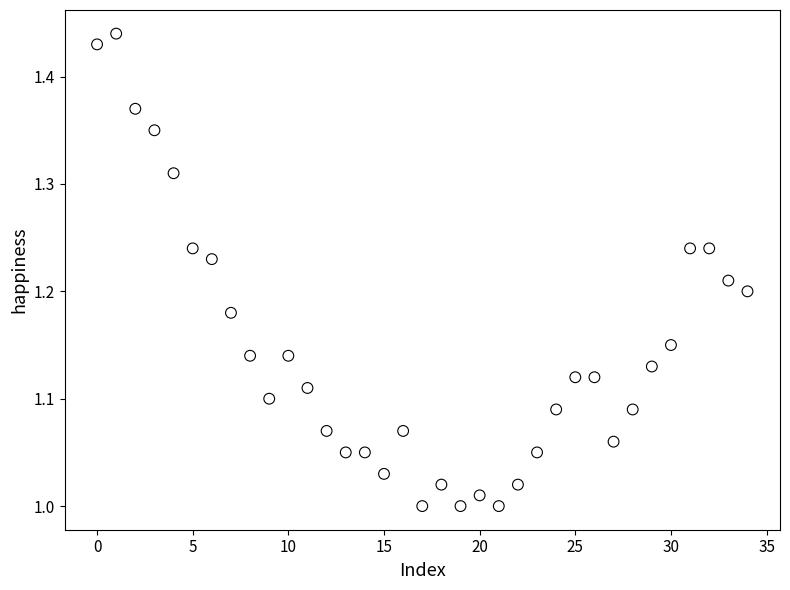

What is the range of Y values (max minus min)?

0.4